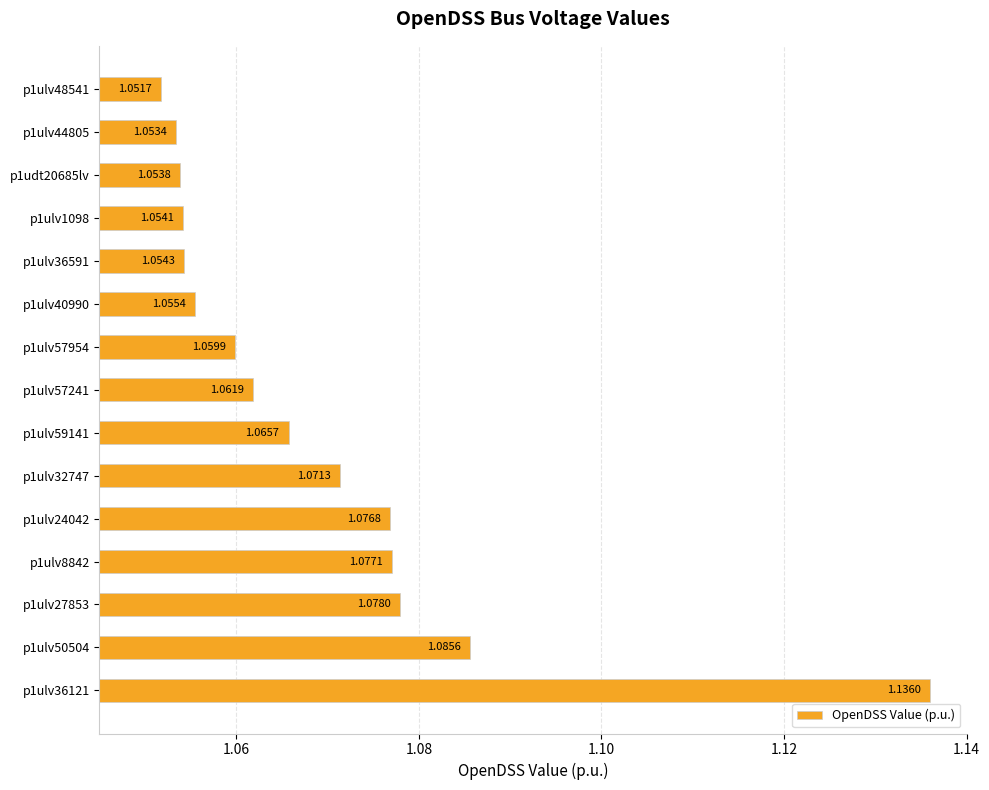

Approximately how many times larger is the value at p1ulv36591 compared to p1ulv1098?

1.0